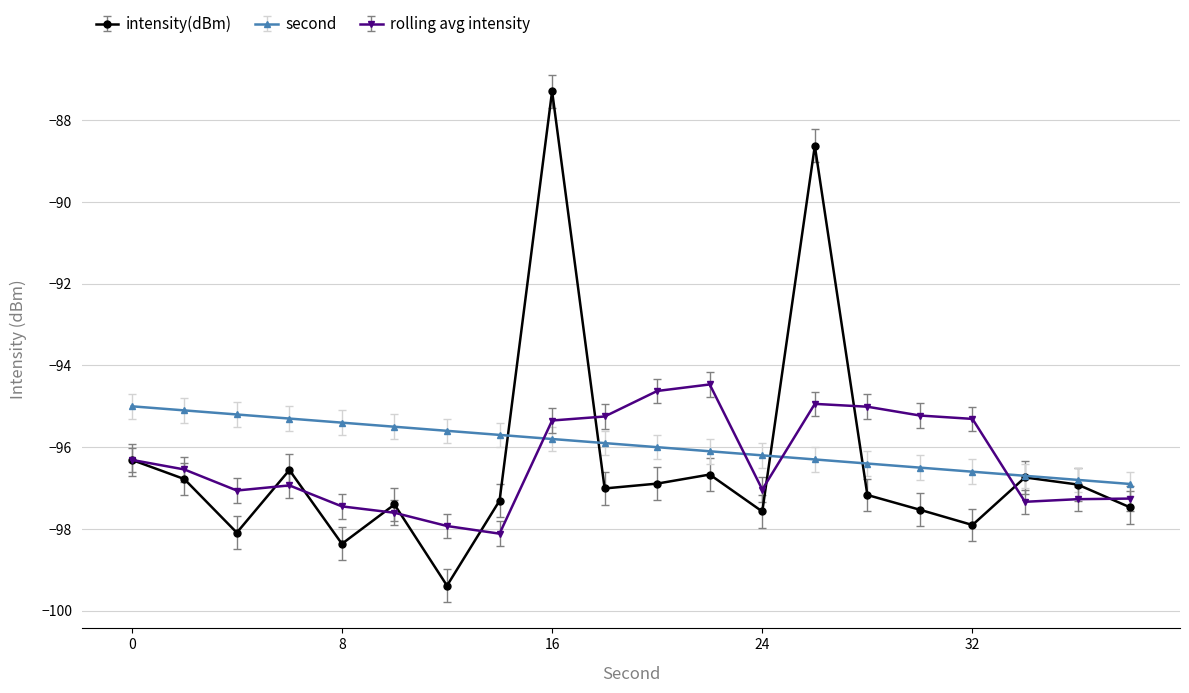

What is the value of the rolling avg intensity point at the 20th from the left?

-97.3